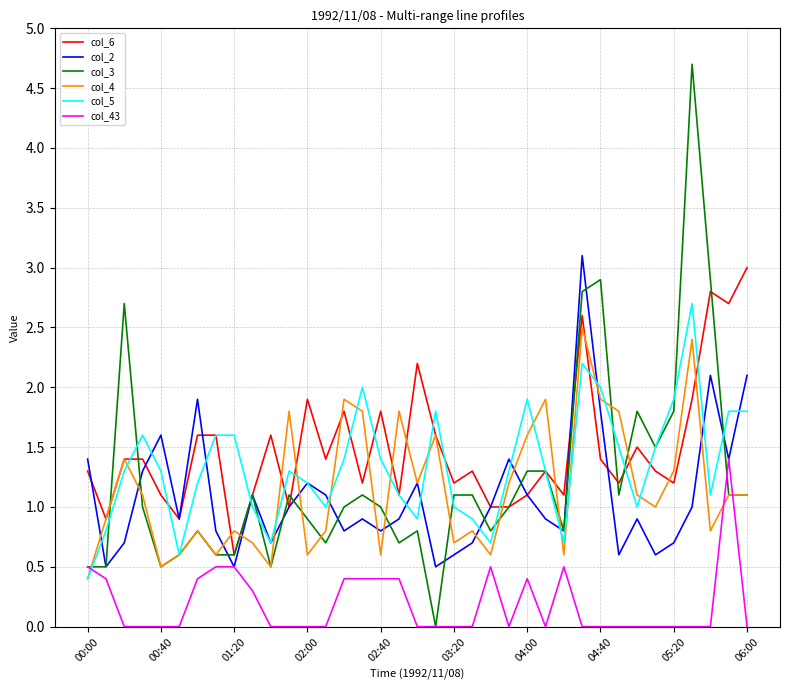

Which series has the widest spread of values?

col_3